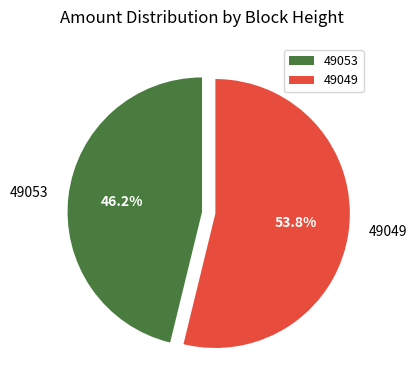

What is the ratio of the value at 49053 to the value at 49049?

0.9